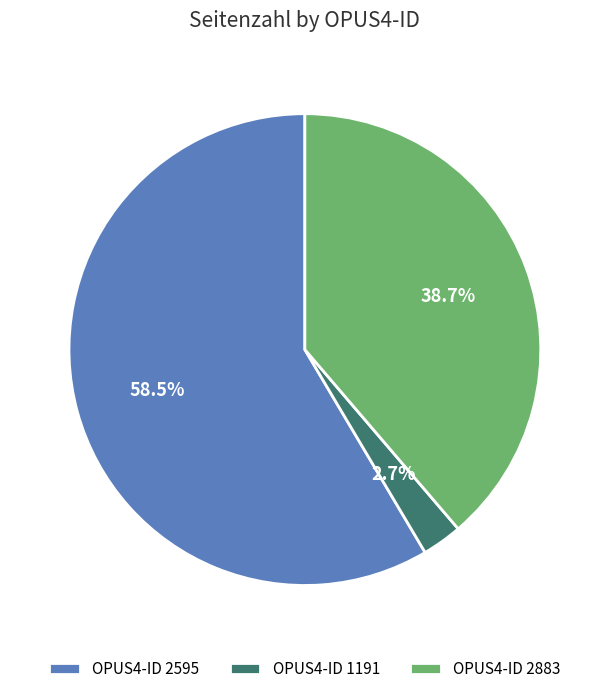

Which slice represents more than half of the pie?

OPUS4-ID 2595